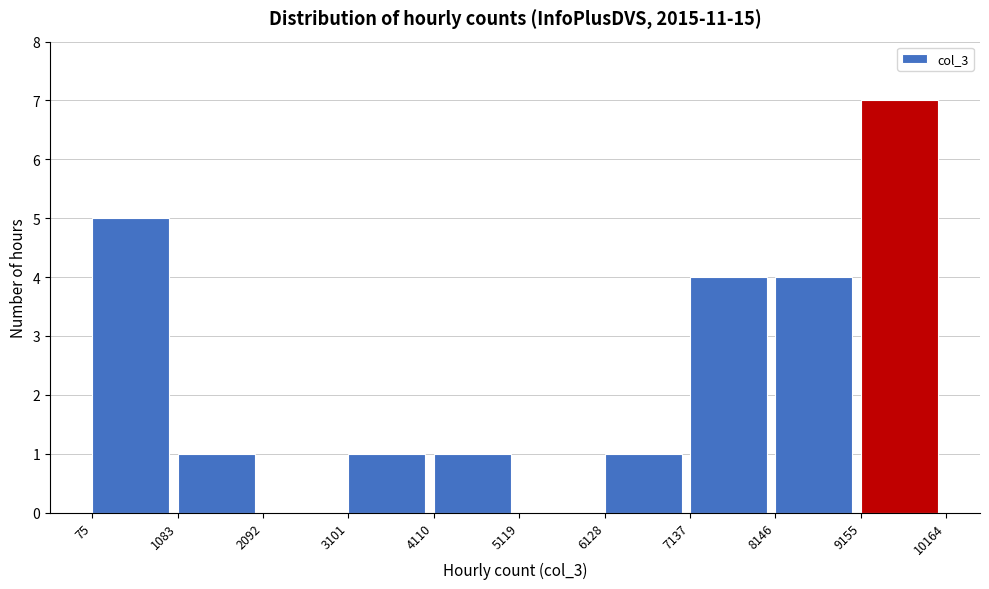

Which range on the x-axis has the tallest bar?

9155 to 10164